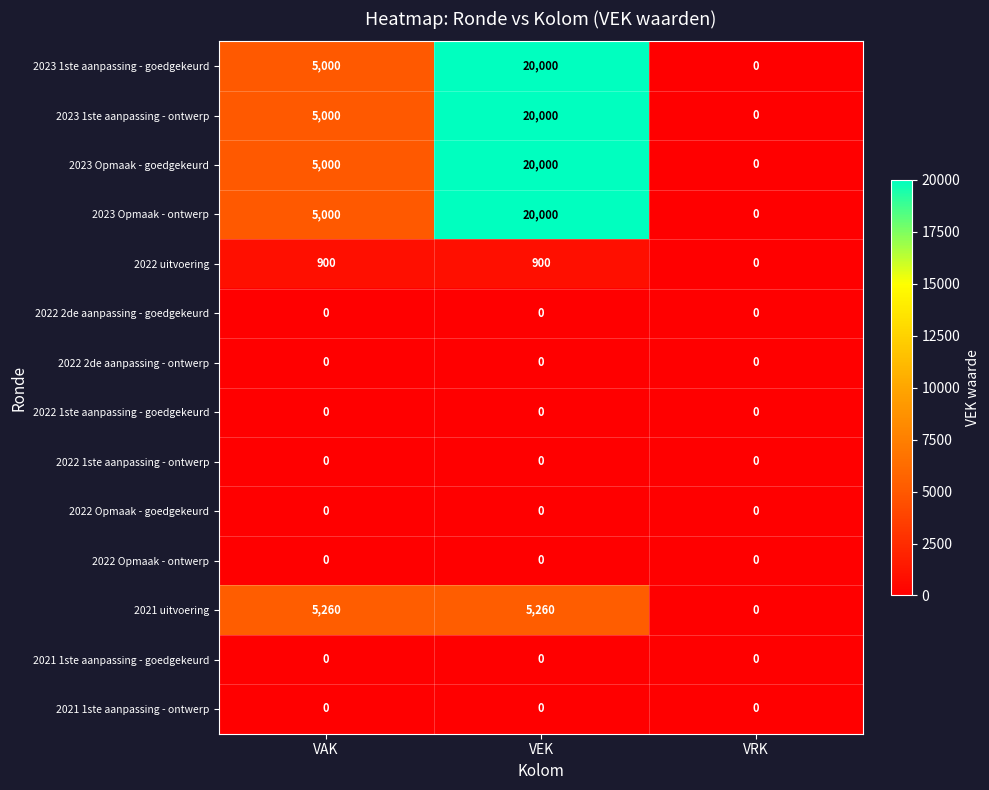

Between VAK and VRK, which series saw the biggest shift?

2021 uitvoering